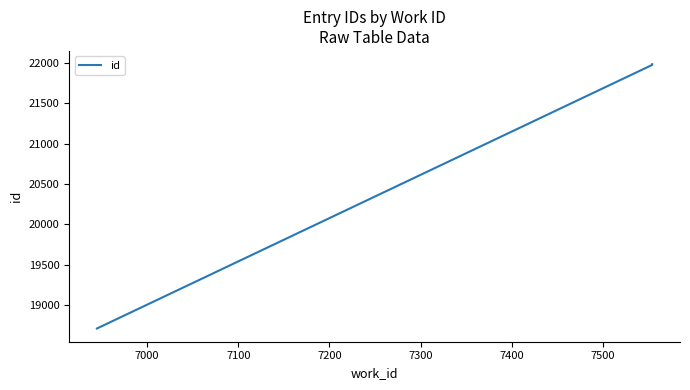

Is this an area chart (filled region under the line)?

No